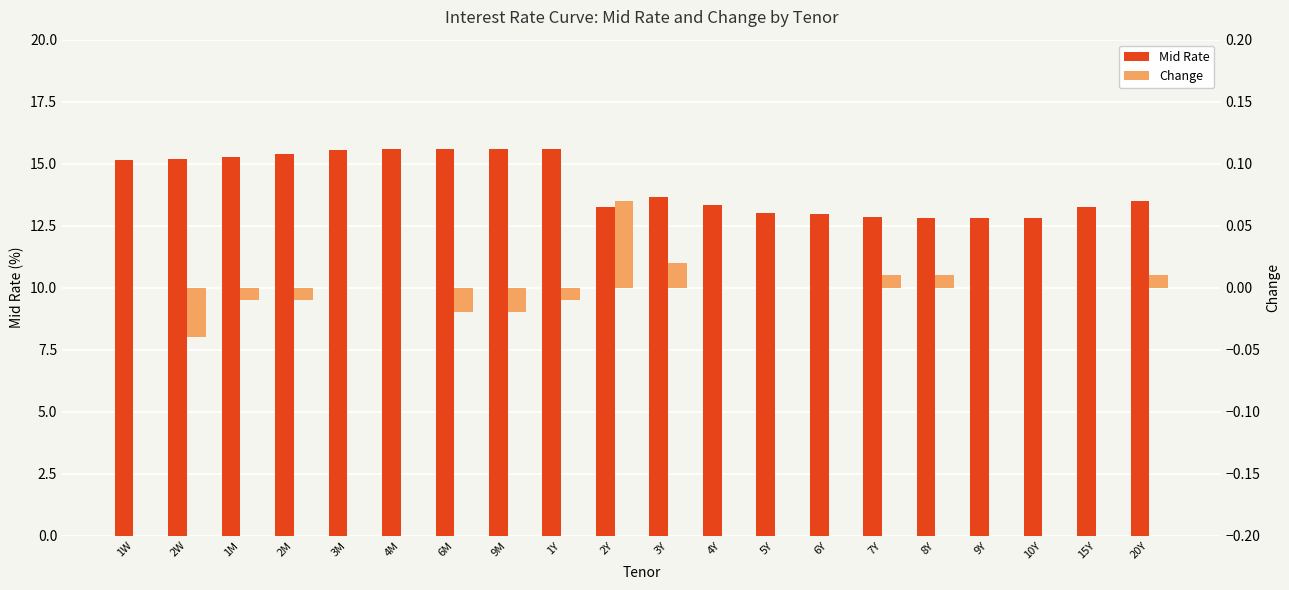

At 3M, list the series in order from smallest to largest.

Change, Mid Rate